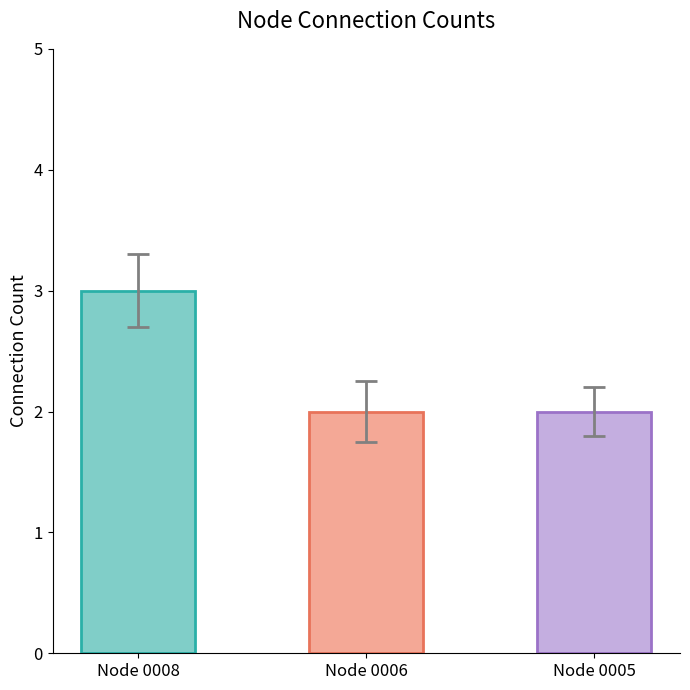

What is the sum of all values?

7